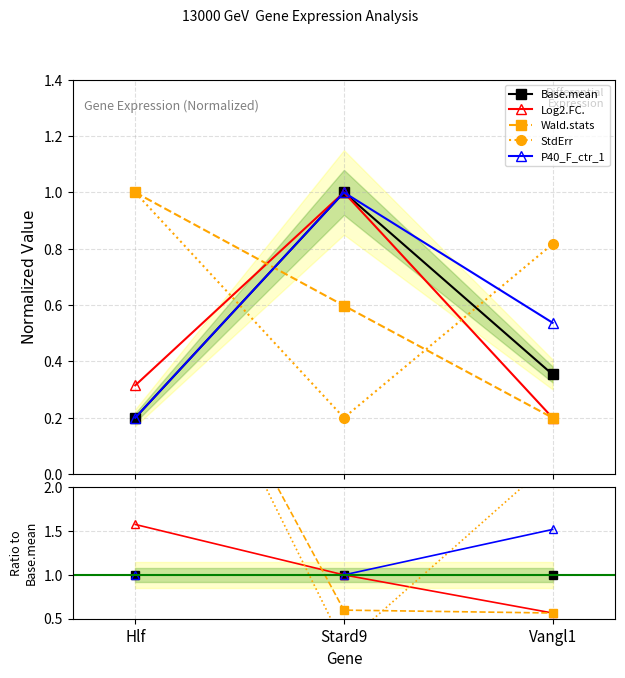

Which category has the lowest value across all series?

Stard9